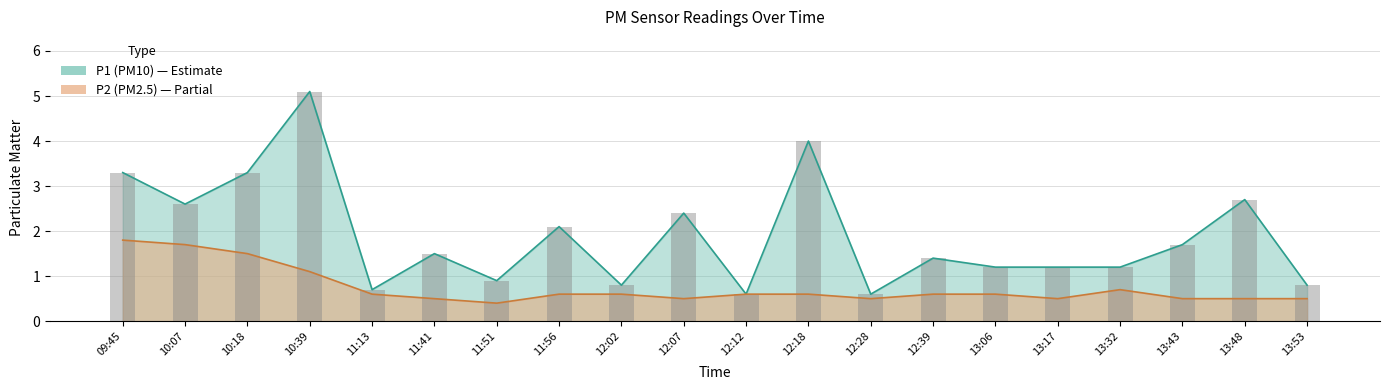

What is the label of the 17th bar from the right?

10:39